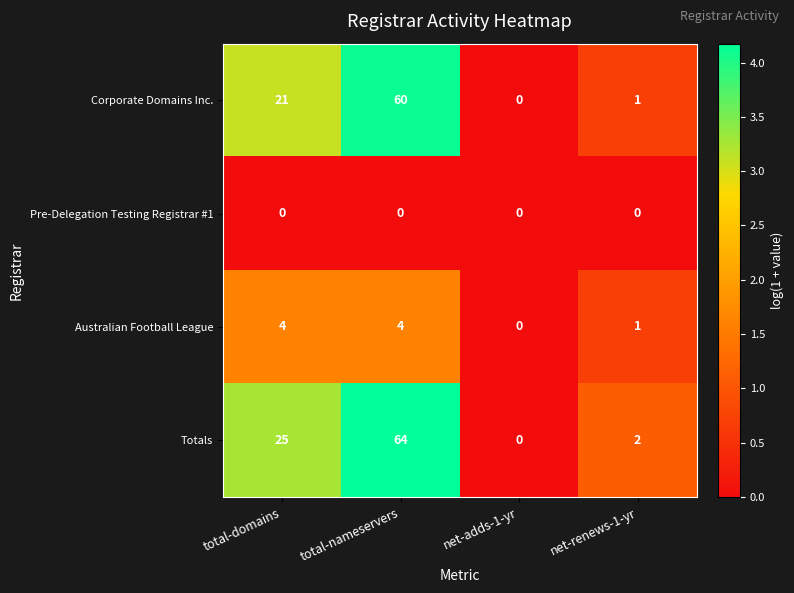

What is the difference between the highest and lowest values at net-renews-1-yr?

2